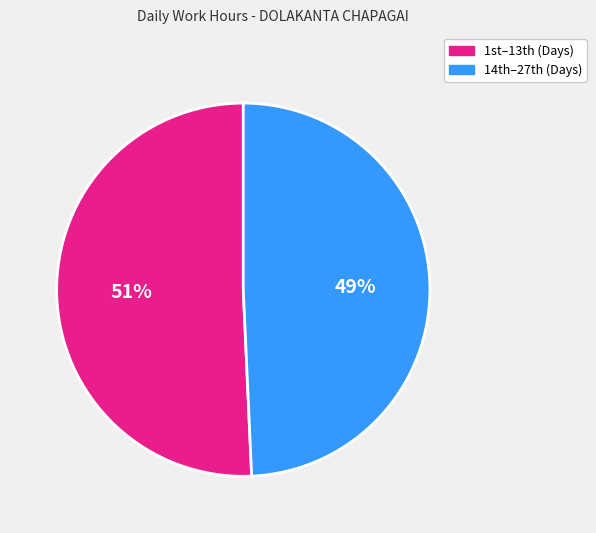

How many segments does this pie chart have?

2